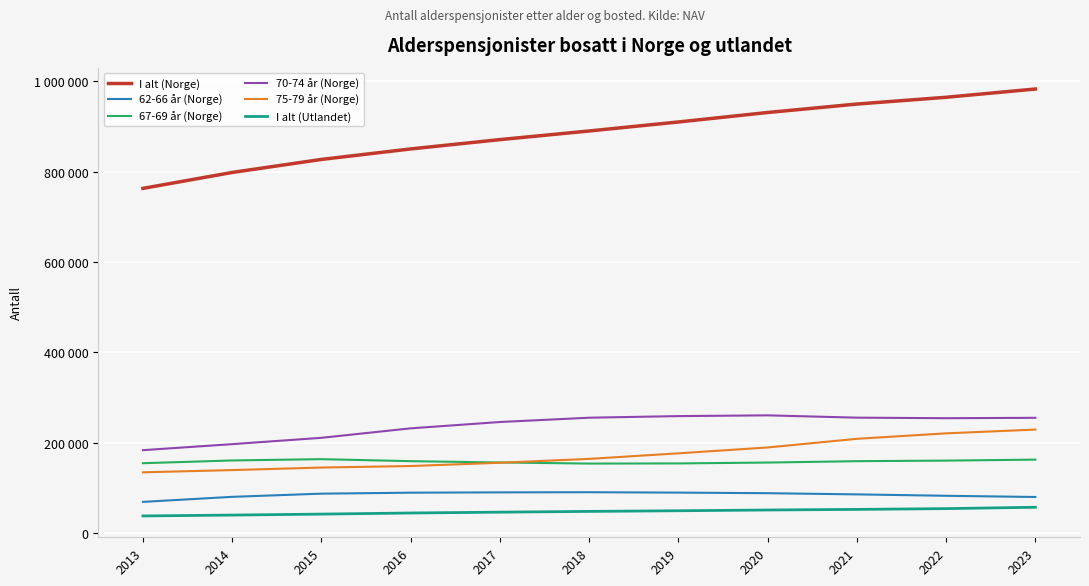

What is the difference between the maximum and minimum values in the 75-79 år (Norge) series?

94608